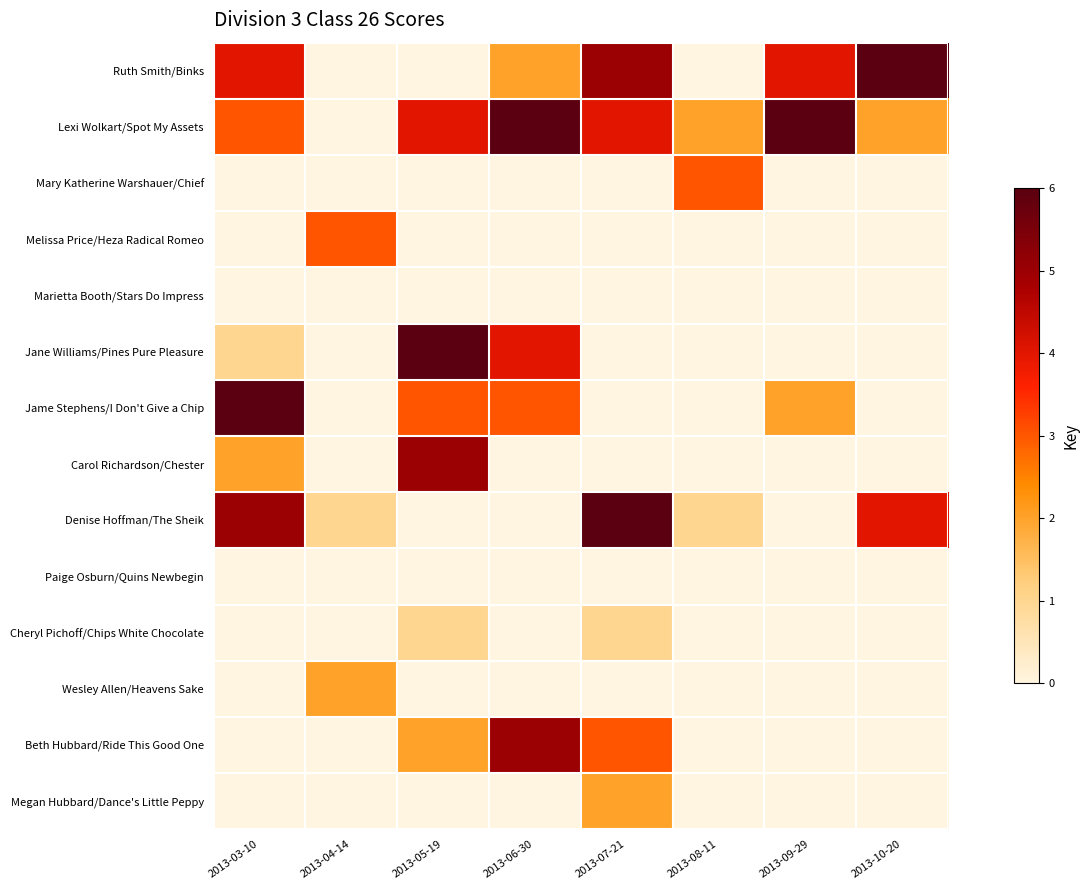

At which category is the sum across all series the highest?

2013-03-10